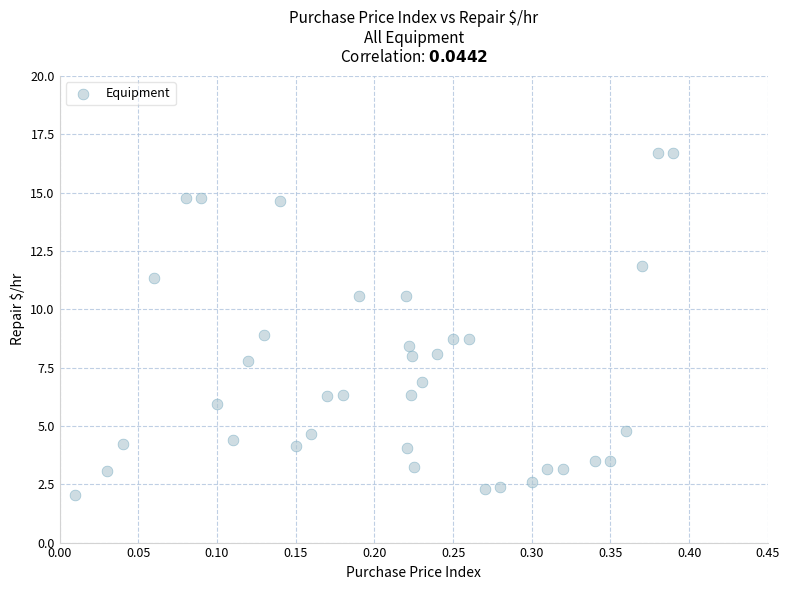

What is the range of Y values (max minus min)?

14.7